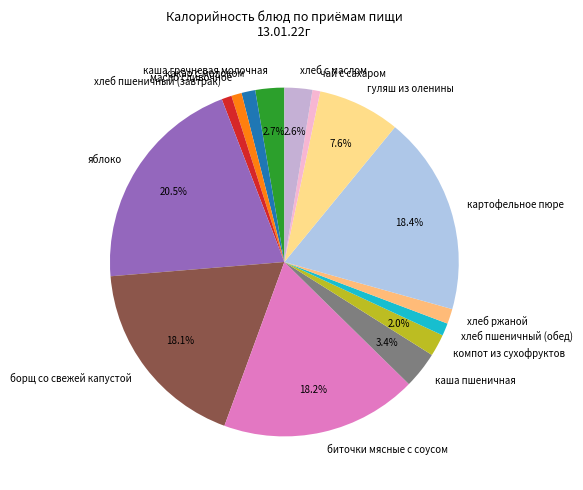

To the nearest percent, what is the combined percentage of картофельное пюре and компот из сухофруктов?

20%